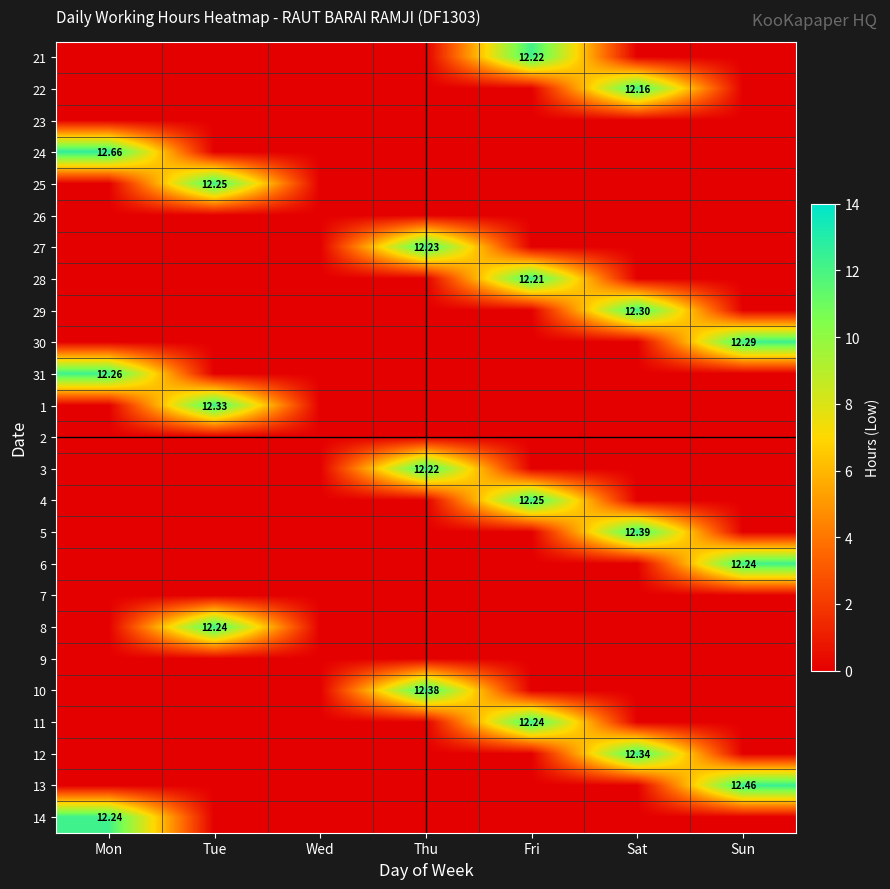

At which category does the chart reach its peak across all series?

Mon